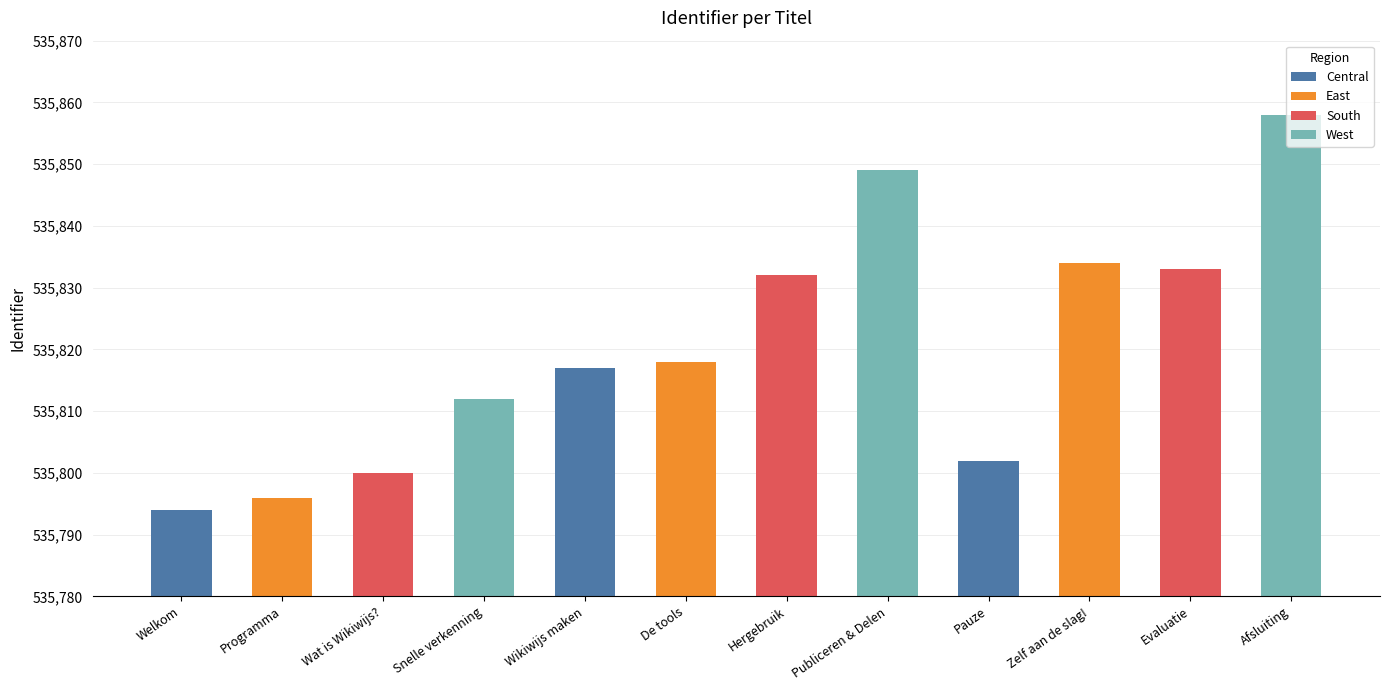

What is the label of the 4th bar from the left?

Snelle verkenning